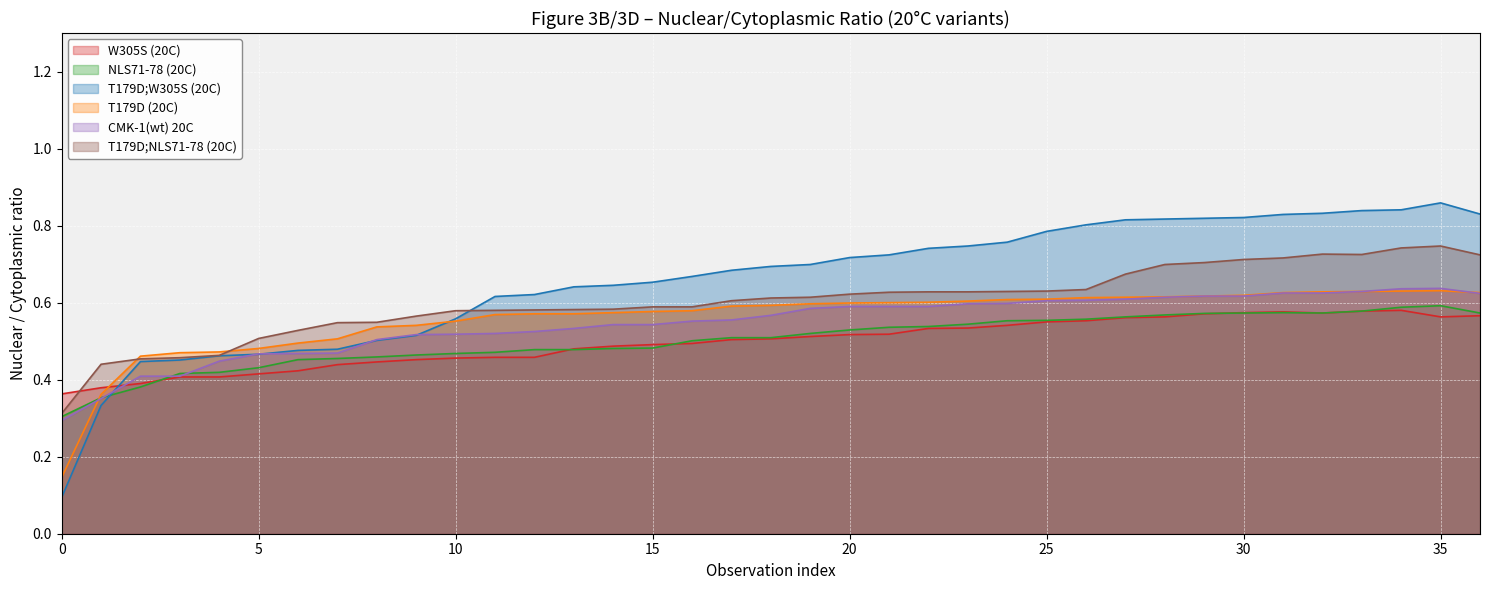

How many lines are shown in the chart?

6